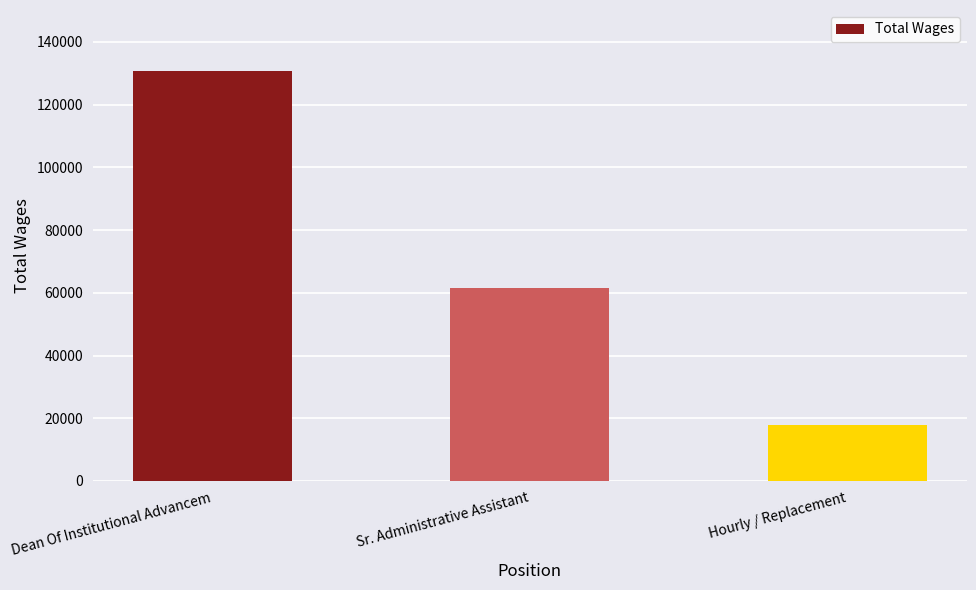

Reading left to right, list all the values displayed in this chart.

130589	61406	17855